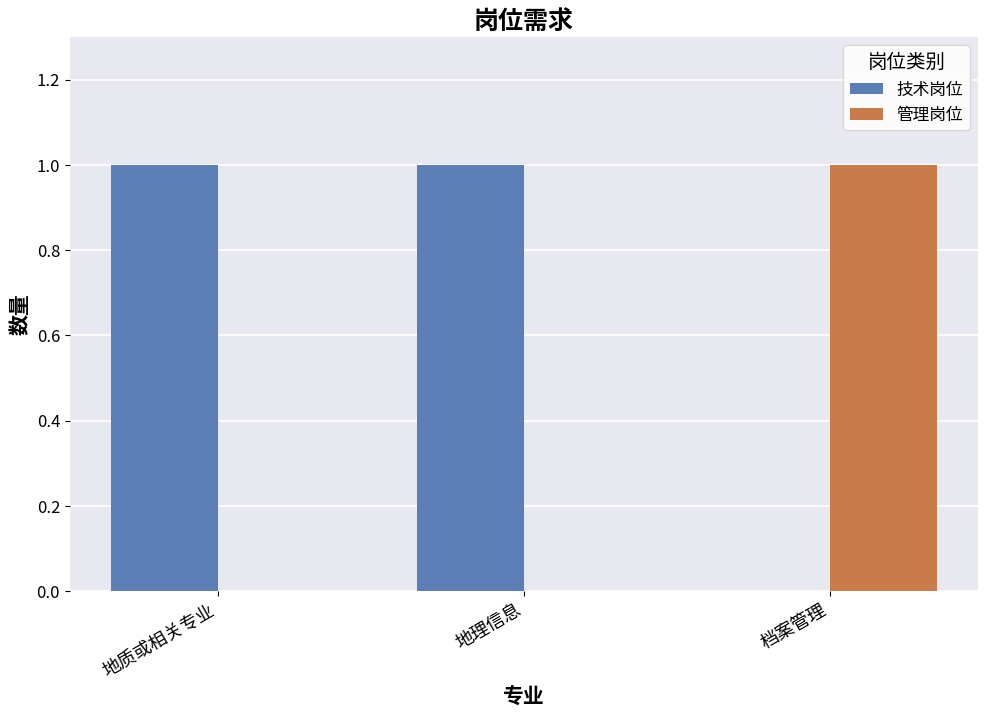

Is it true that 管理岗位 equals 1 at 档案管理?

True